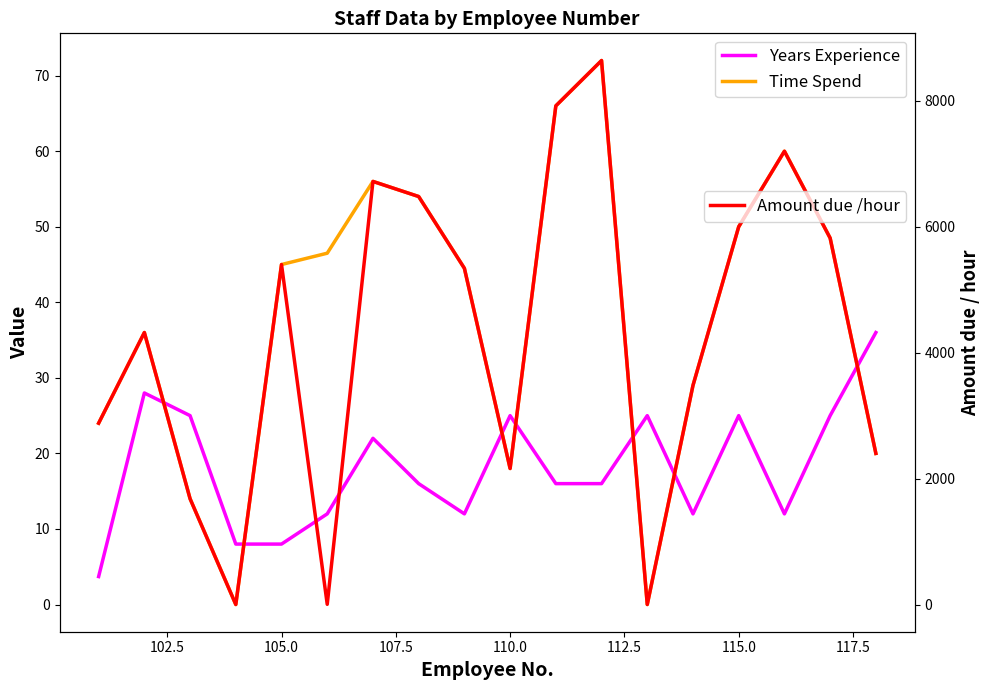

True or false: Amount due /hour has a value of 2849.7 at 16.

False